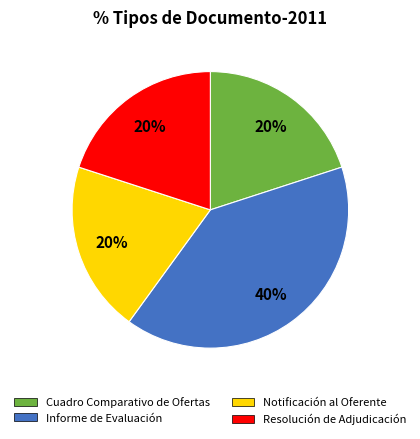

To the nearest percent, what is the difference between the largest and smallest slice percentages?

20%